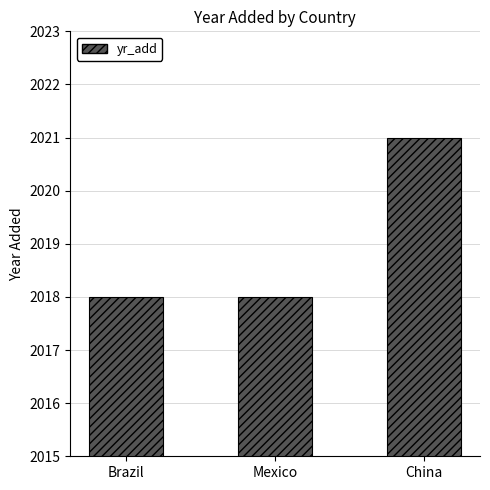

What is the change in value from Mexico to China?

+3